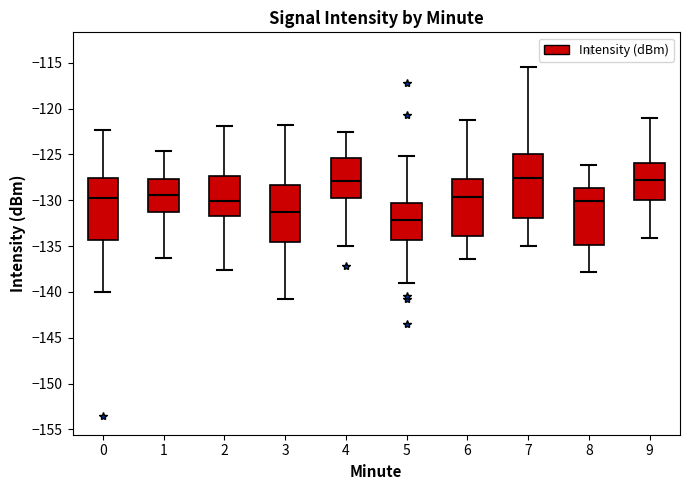

Where is the upper edge of the box at x = 1 on the y-axis? The values are not printed on the chart, so give them approximately, as read against the axis.

-127.5